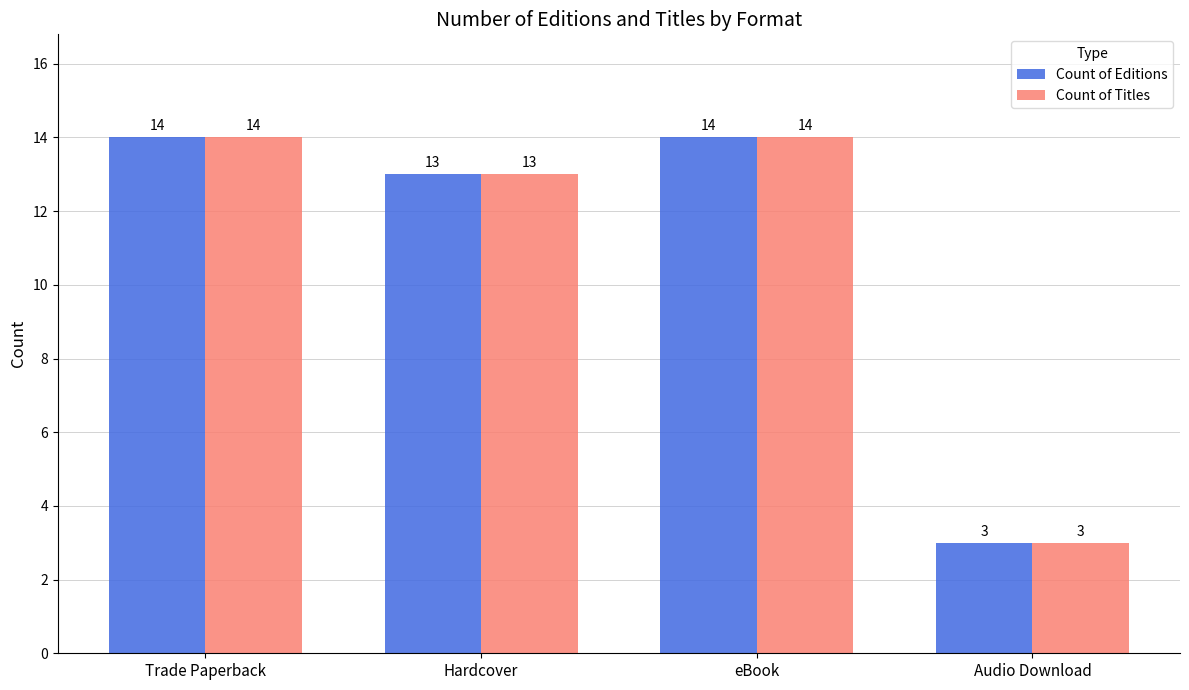

Reading right to left, transcribe all the data shown in this chart.

Count of Editions: 3	14	13	14
Count of Titles: 3	14	13	14